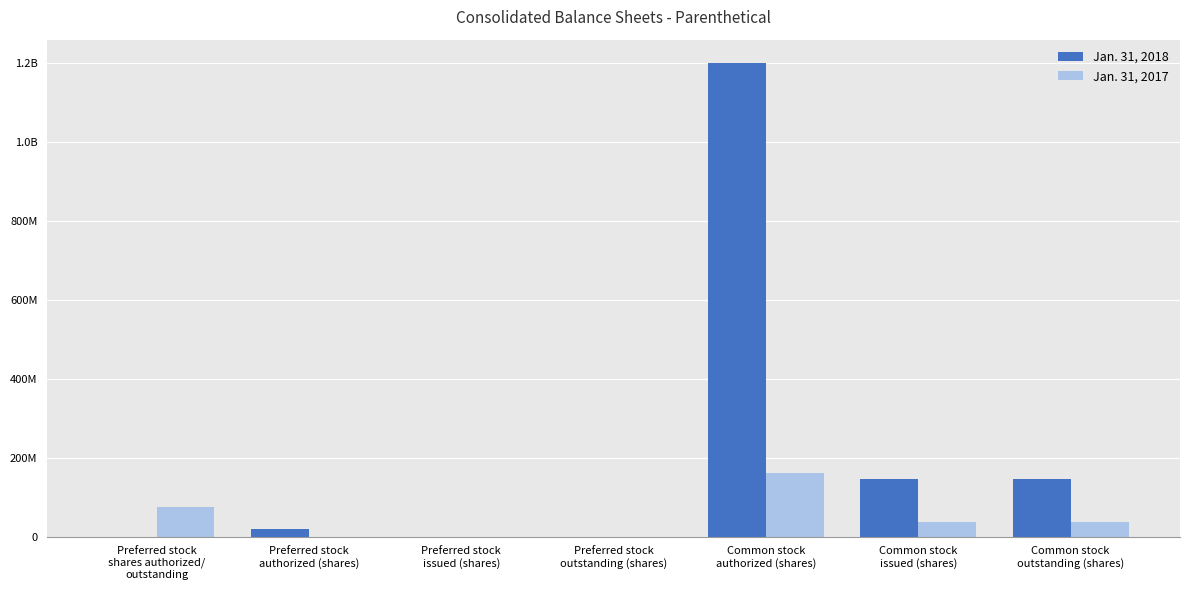

Reading left to right, extract all data points from this chart.

Jan. 31, 2018: 0	20000000	0	0	1200000000	145327001	145327001
Jan. 31, 2017: 74907415	0	0	0	160000000	38156688	38156688